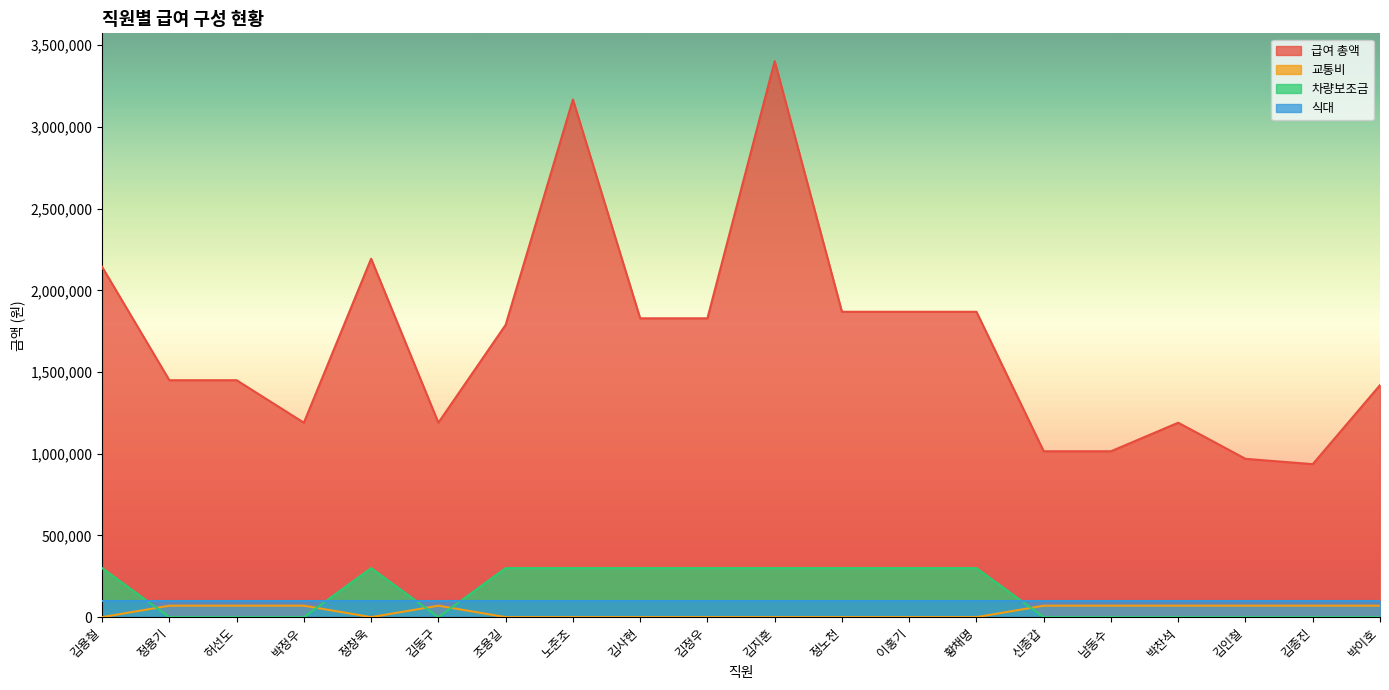

Where is the first local minimum for 급여 총액?

박정우